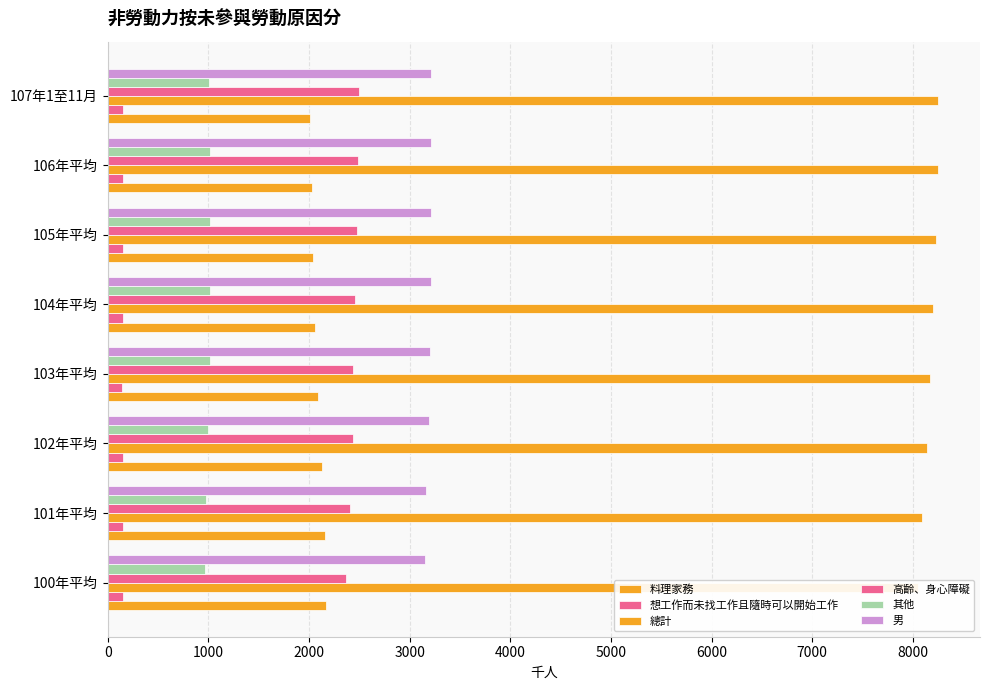

At 102年平均, list the series in order from largest to smallest.

總計, 男, 高齡、身心障礙, 料理家務, 其他, 想工作而未找工作且隨時可以開始工作